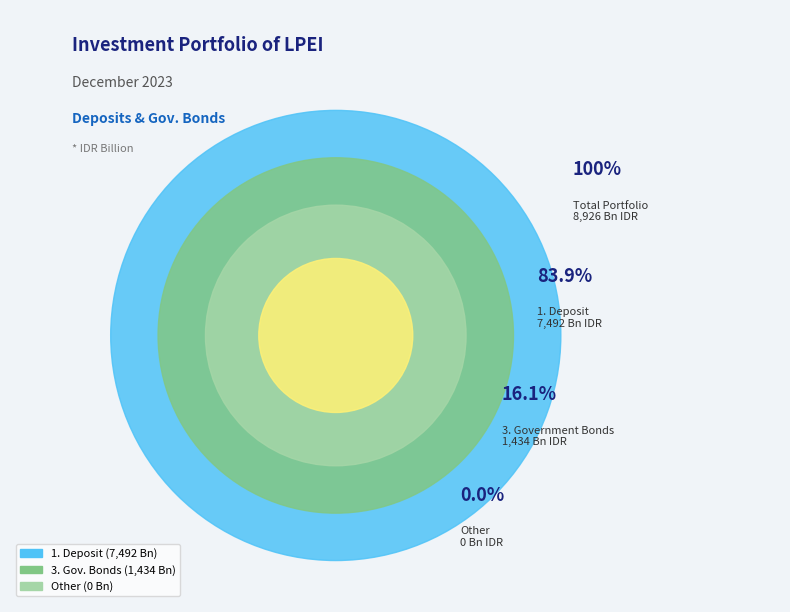

To the nearest percent, what is the combined percentage of 1. Deposit and 3. Government Bonds?

100%